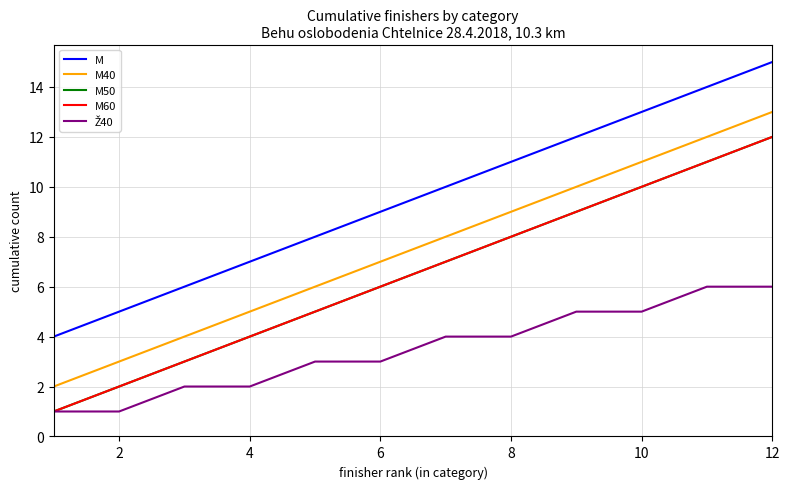

Does the chart display data point markers on the line(s)?

No